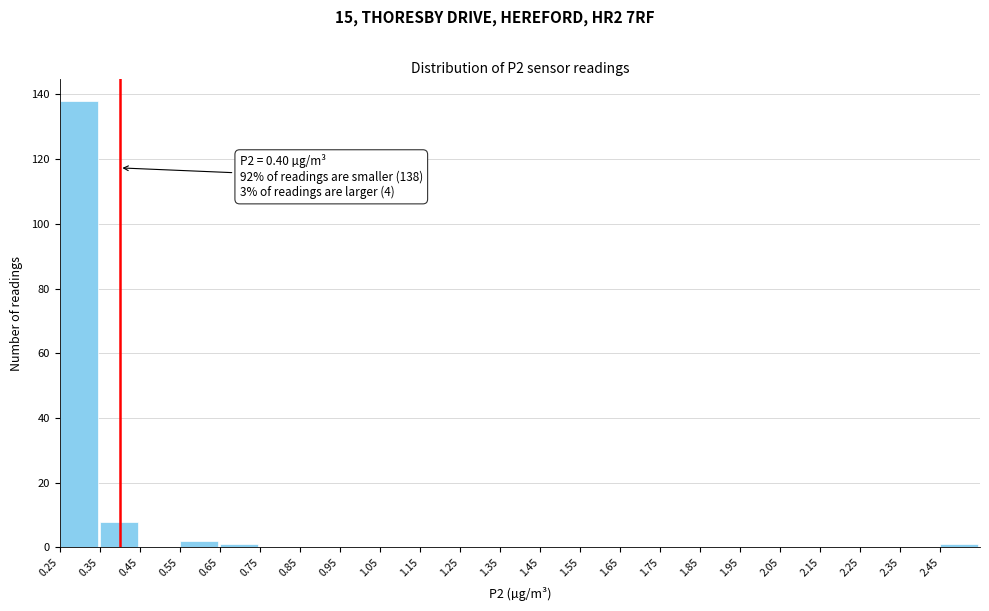

Which range on the x-axis has the tallest bar?

0.25 to 0.35